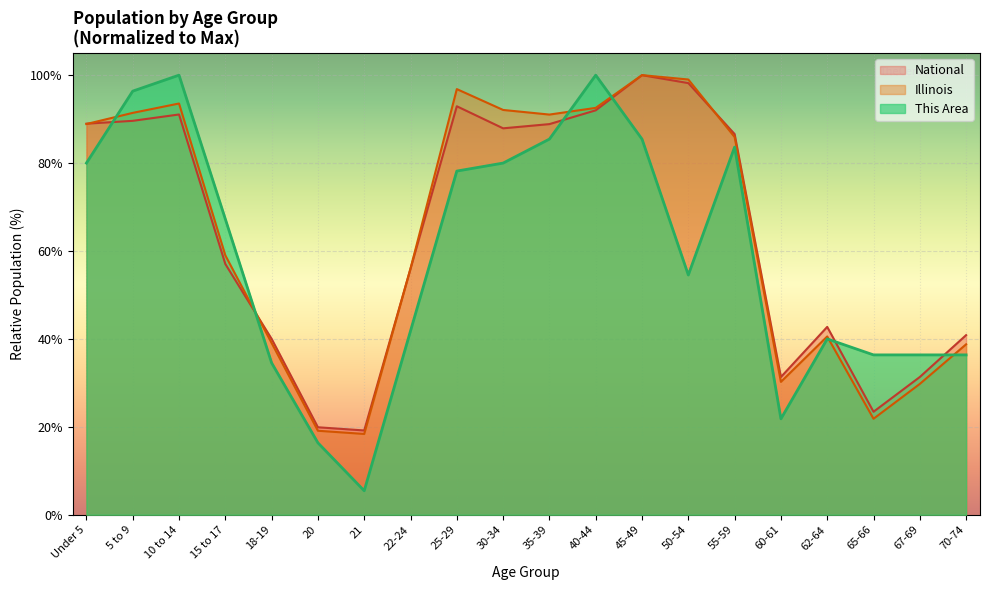

Which series has the widest spread of values?

This Area